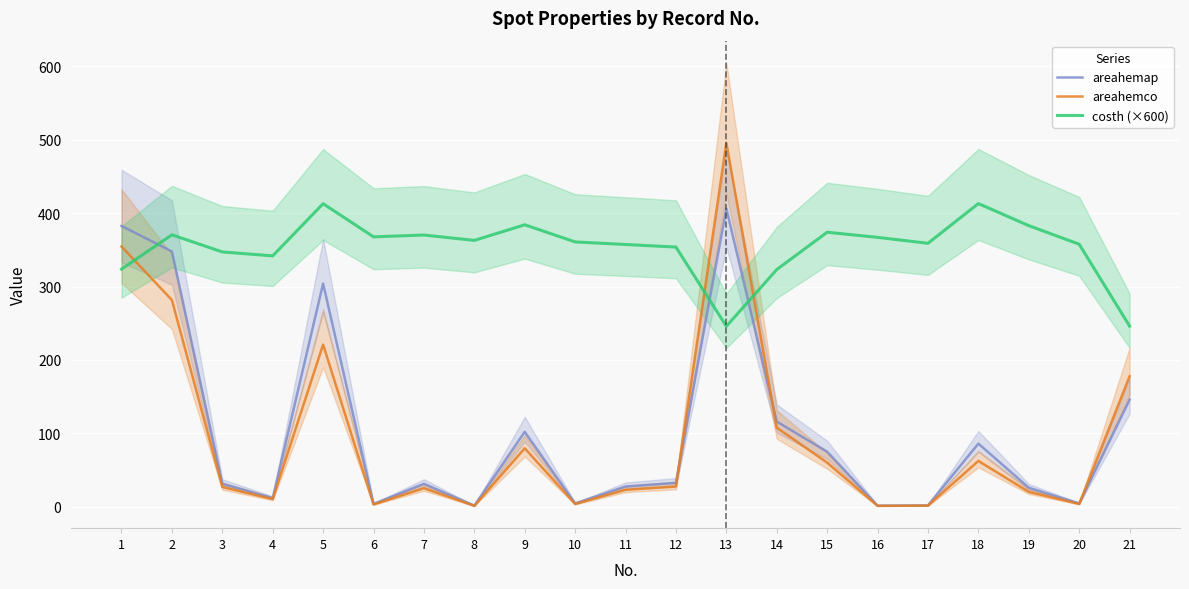

The value of areahemco at 3 is 27.1. True or false?

True